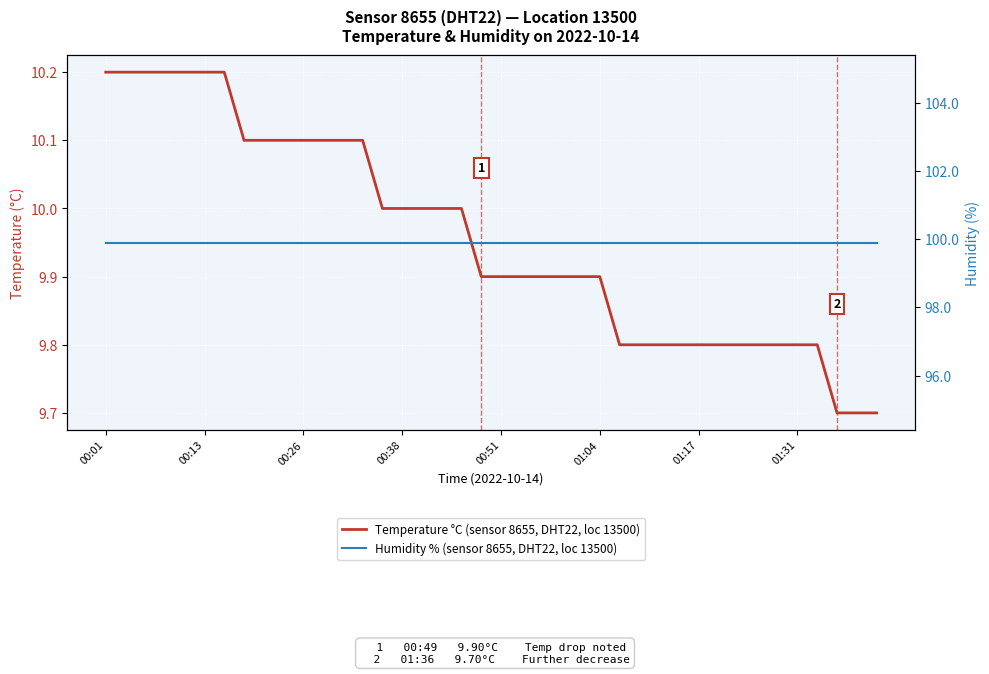

True or false: Humidity % (sensor 8655, DHT22, loc 13500) and Temperature °C (sensor 8655, DHT22, loc 13500) intersect in this chart.

False